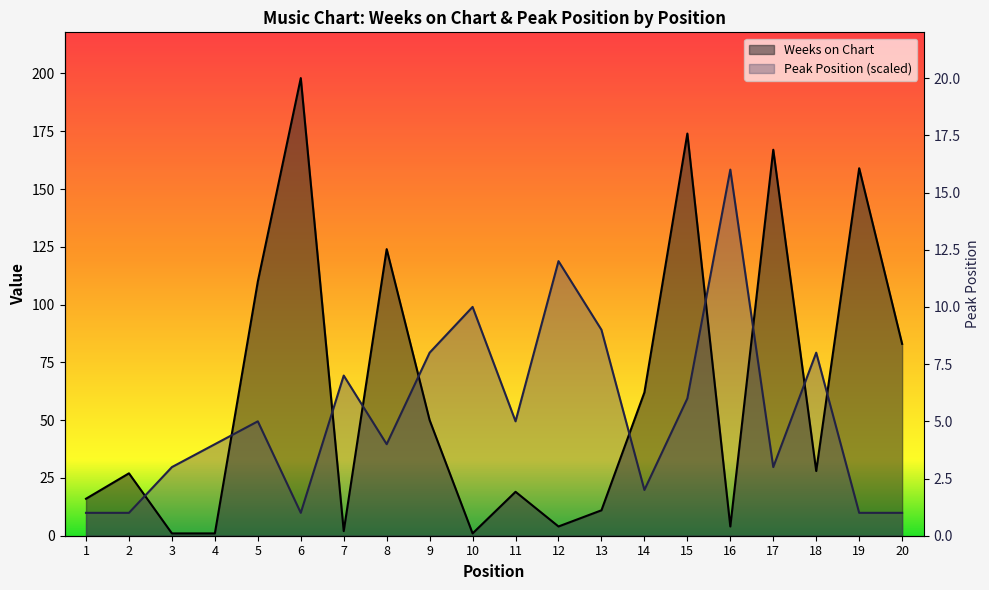

At which category does Weeks on Chart reach its first local valley?

7